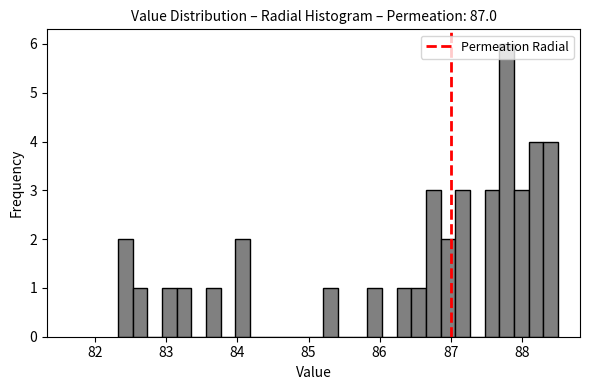

Read against the x-axis, roughly where is the centre of the tallest bar?

87.8